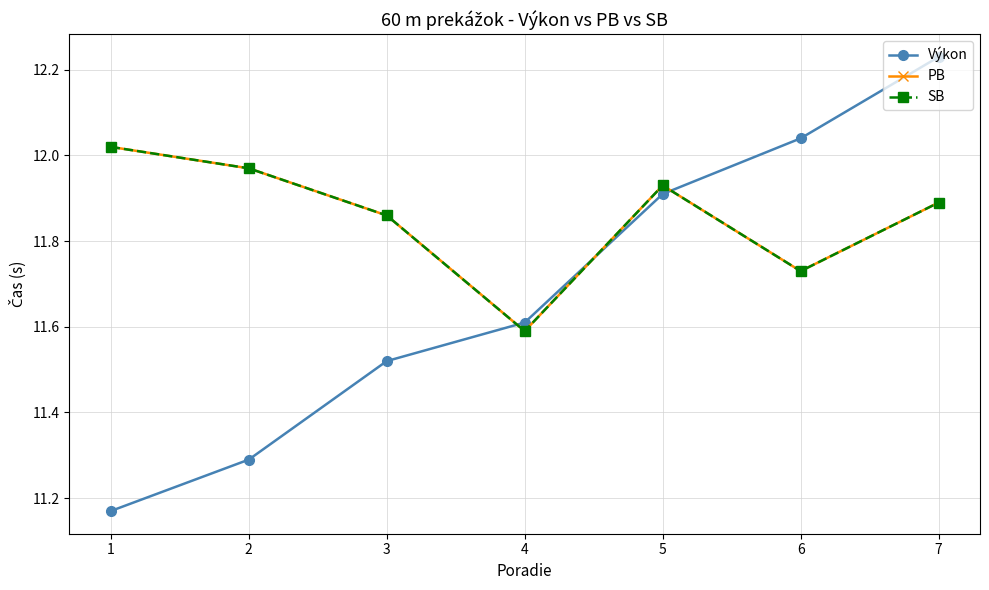

Between 2 and 3, which series saw the biggest shift?

Výkon